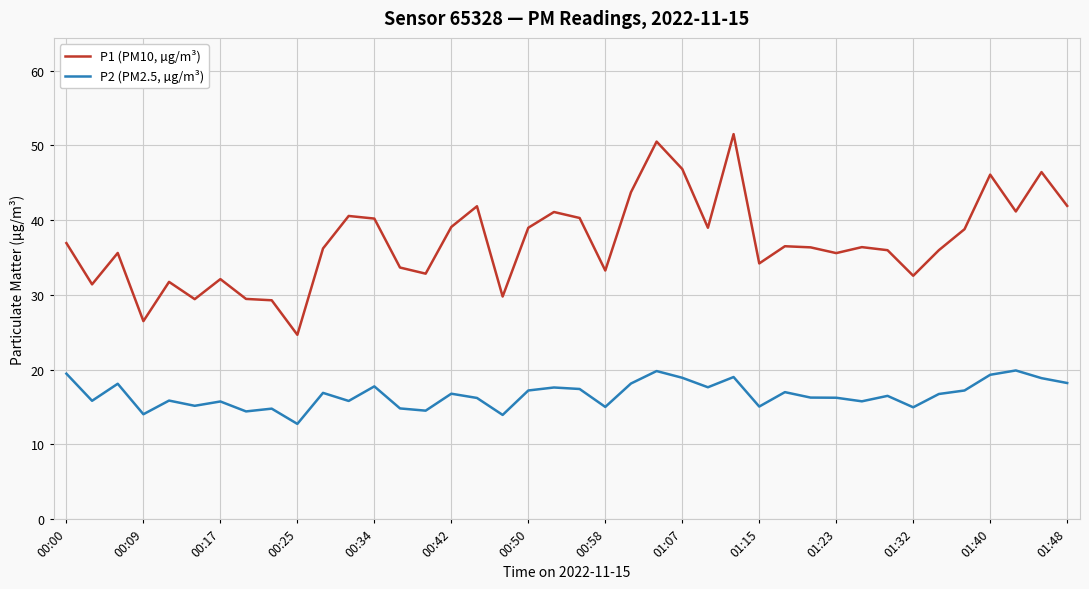

Which series has the largest total across all categories?

P1 (PM10, µg/m³)